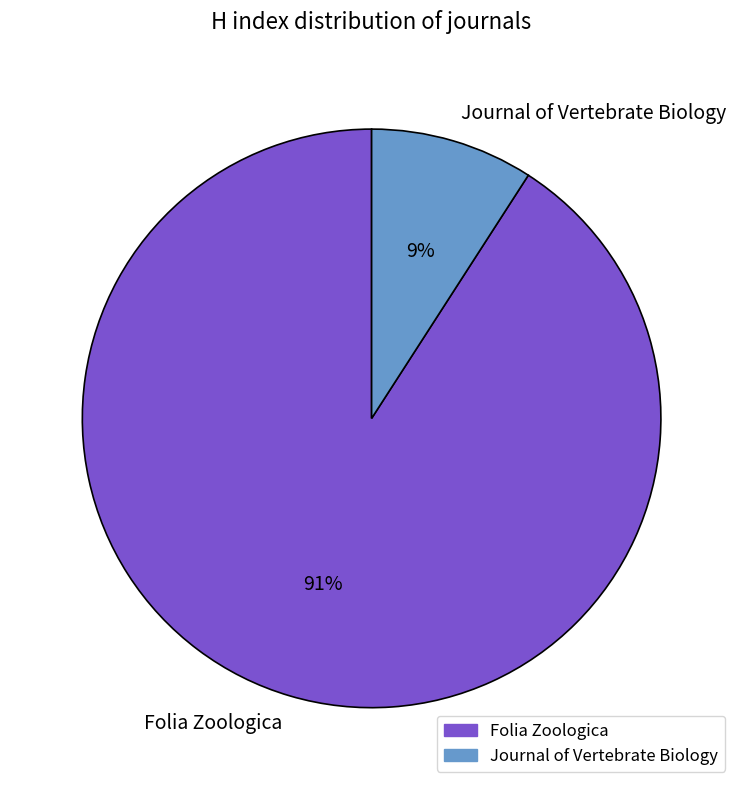

How many segments does this pie chart have?

2